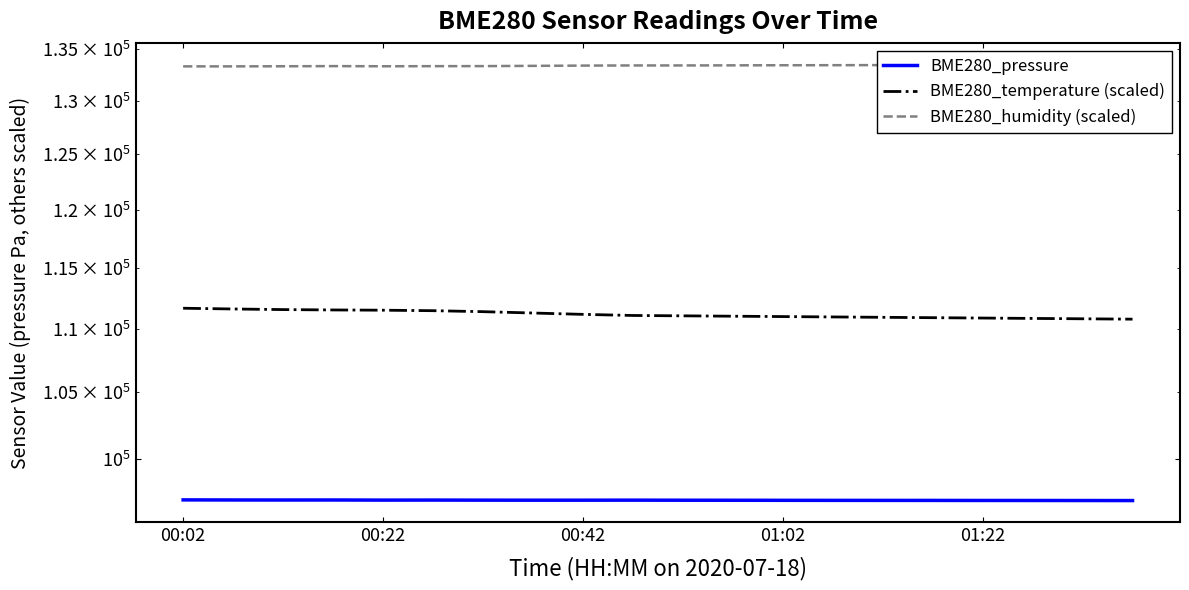

What is the maximum value shown in the chart?

133475.0